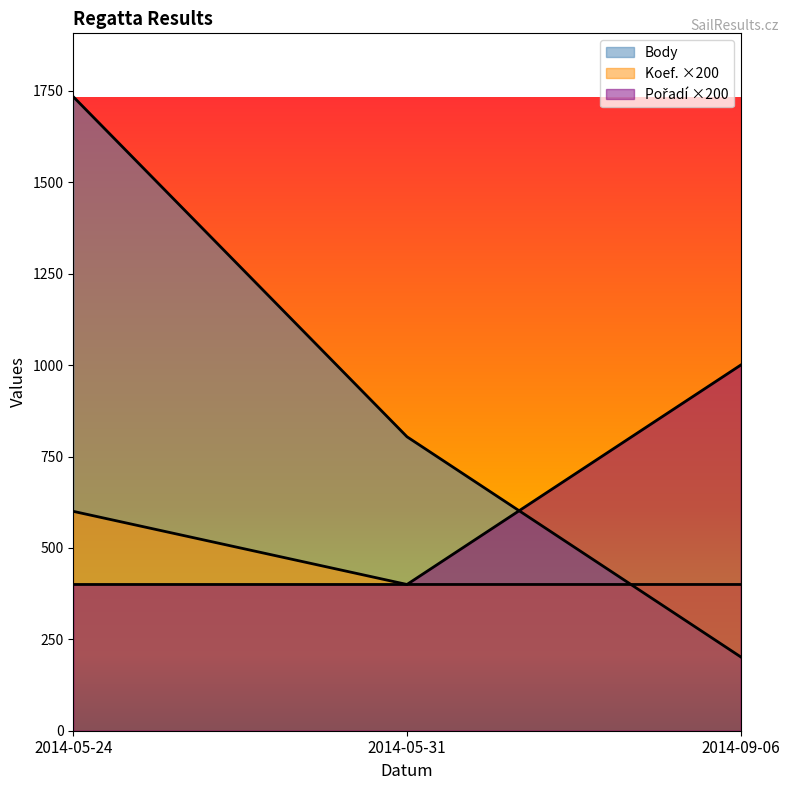

What is the maximum value shown in the chart?

1734